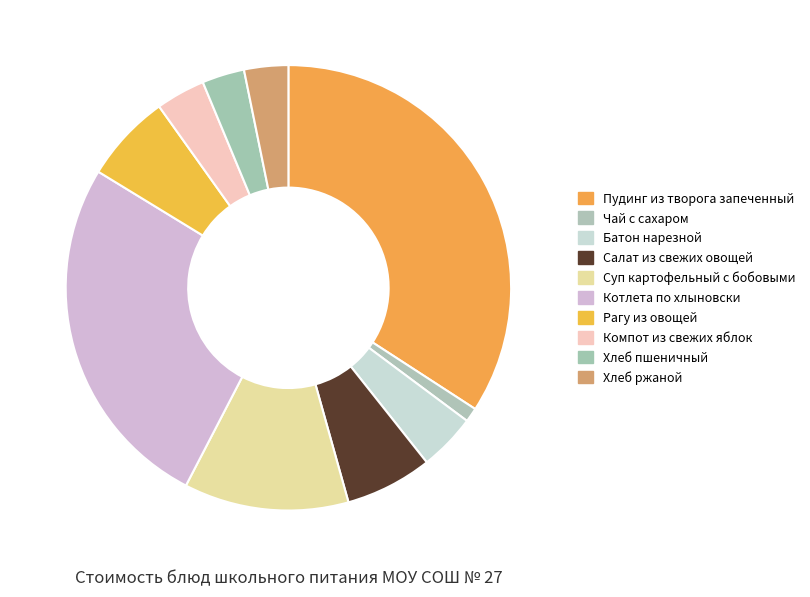

How many slices are in this pie chart?

10